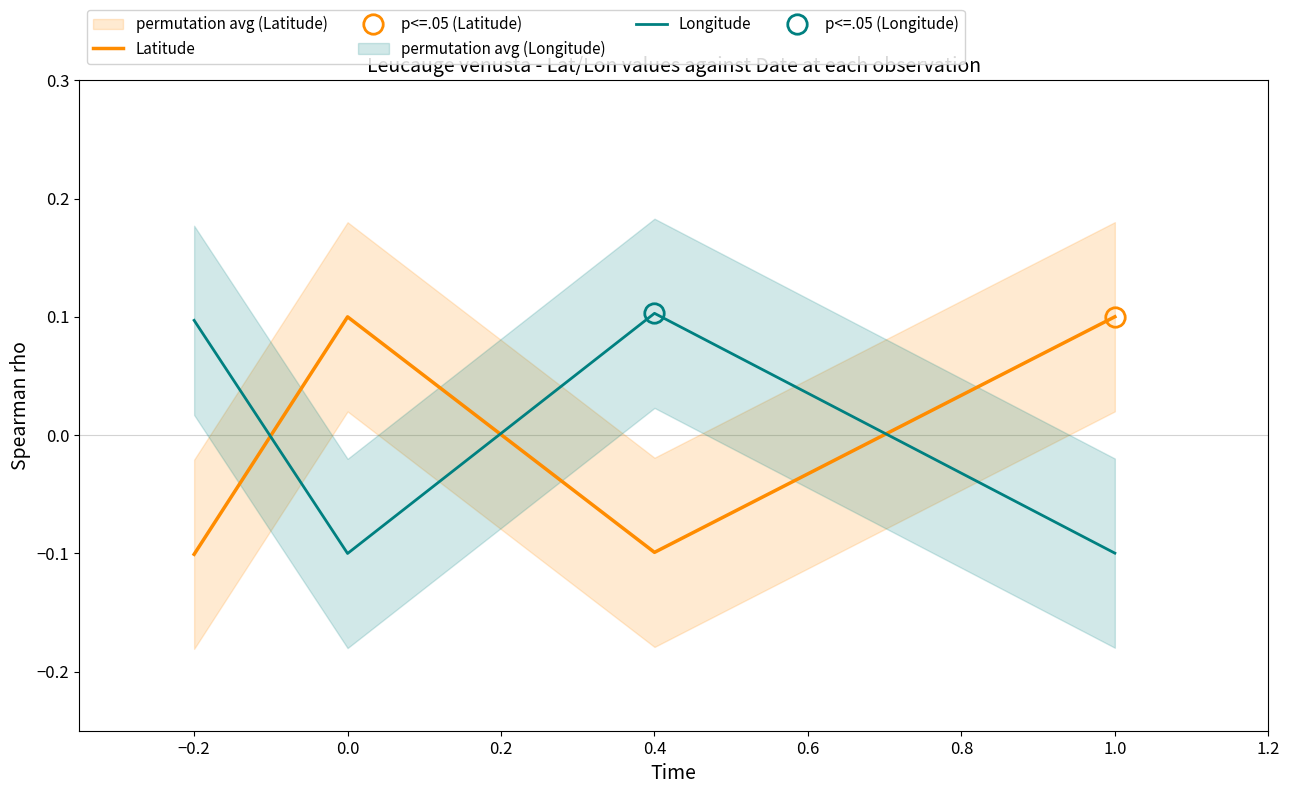

What is the highest value of the Latitude series?

0.1